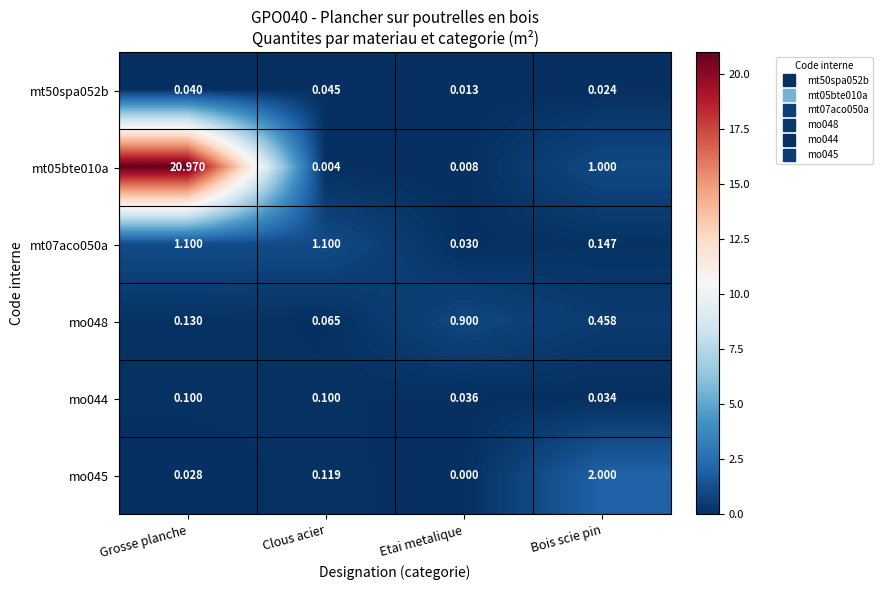

At which label does mt07aco050a first exceed 1?

Grosse planche